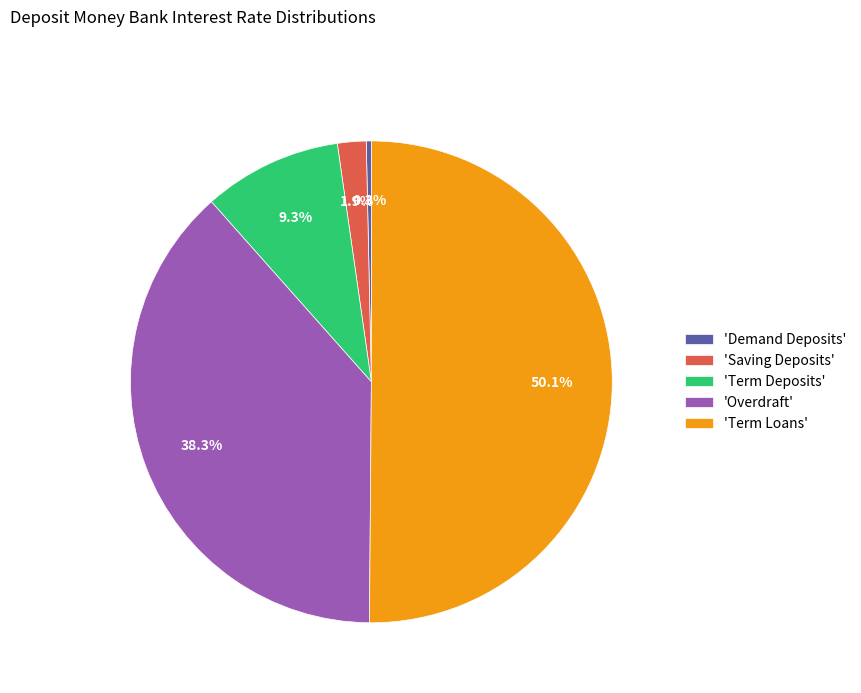

Rank the categories by value from highest to lowest.

'Term Loans', 'Overdraft', 'Term Deposits', 'Saving Deposits', 'Demand Deposits'